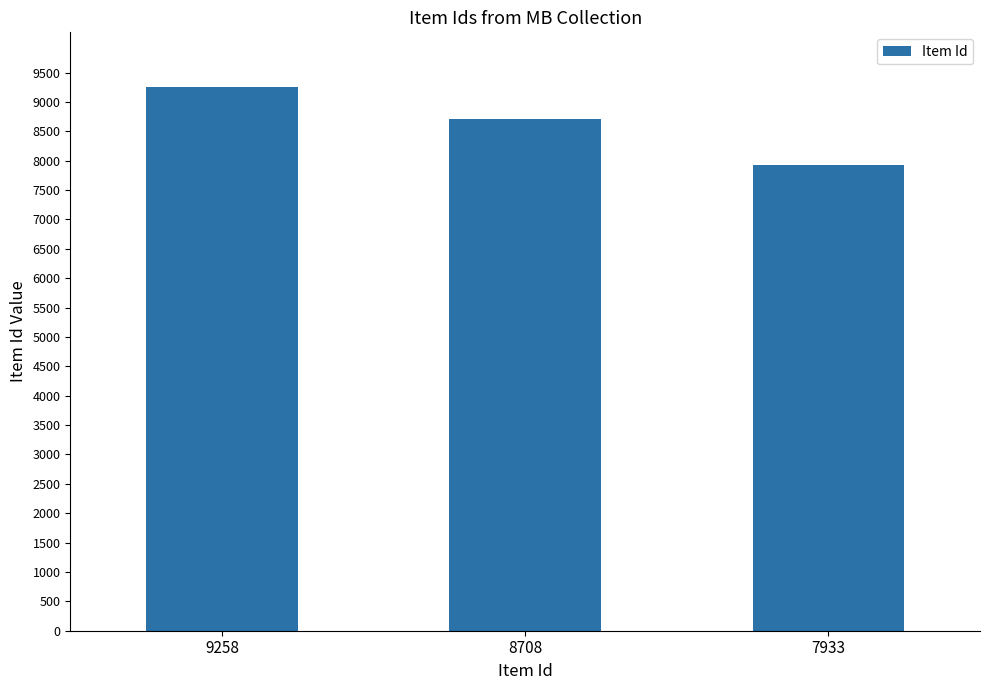

Which label corresponds to the largest value in the chart?

9258